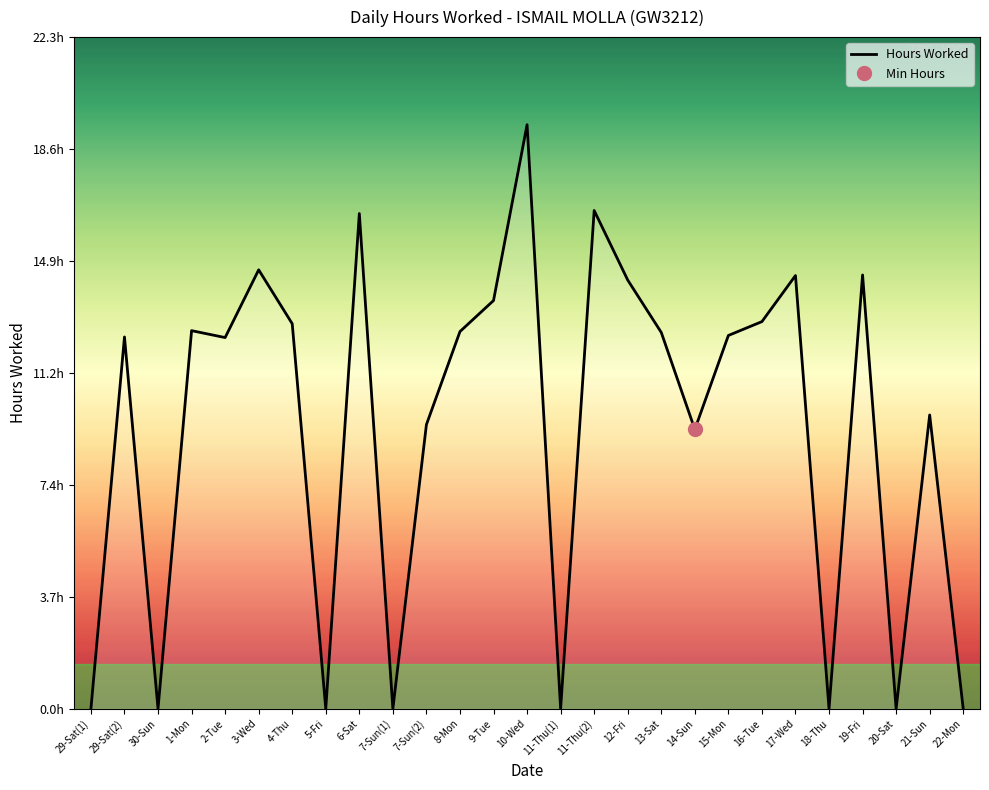

What is the label of the 16th point from the right?

8-Mon